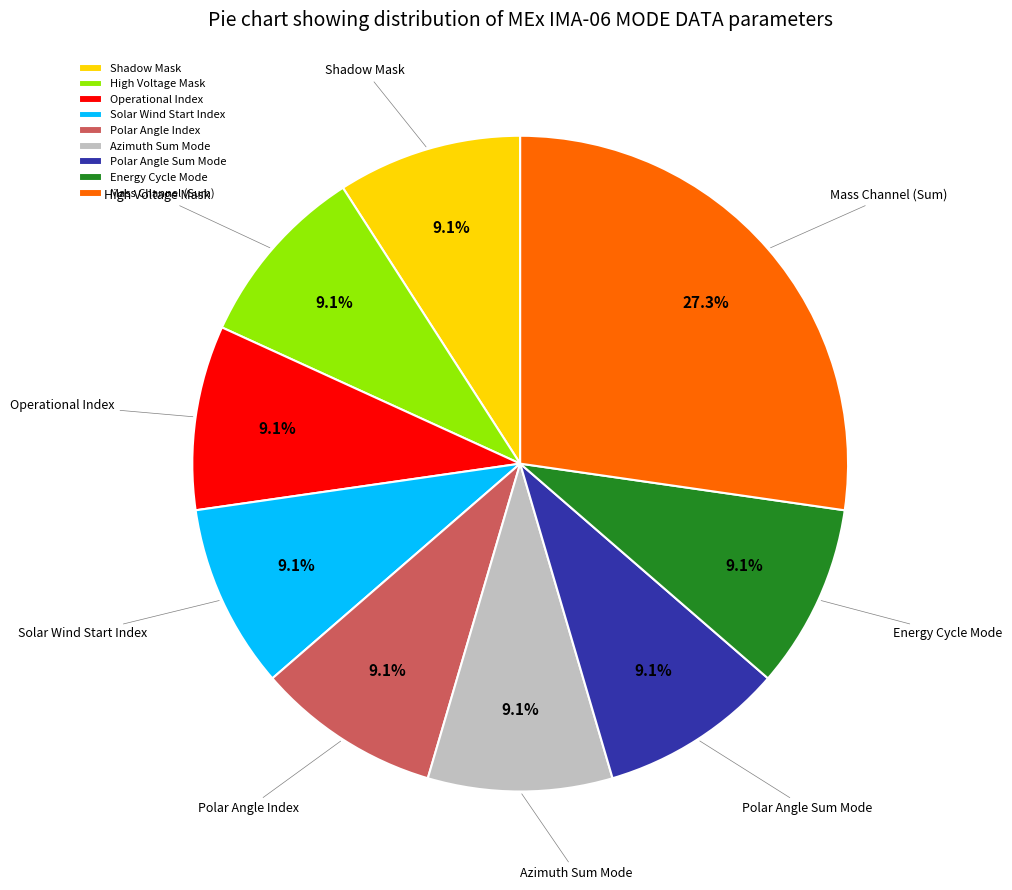

True or false: Shadow Mask accounts for 9% of the total.

True